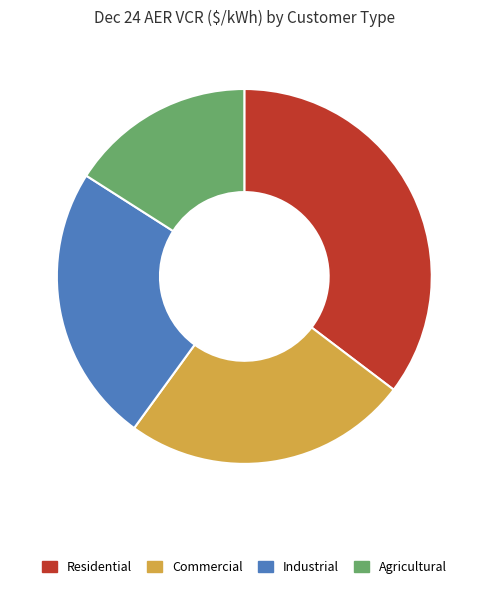

Does any single category account for the majority?

No